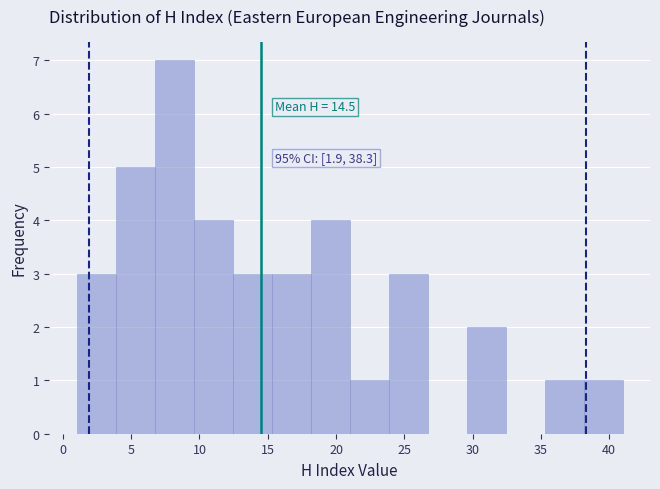

Which range on the x-axis has the tallest bar?

6.5 to 9.5